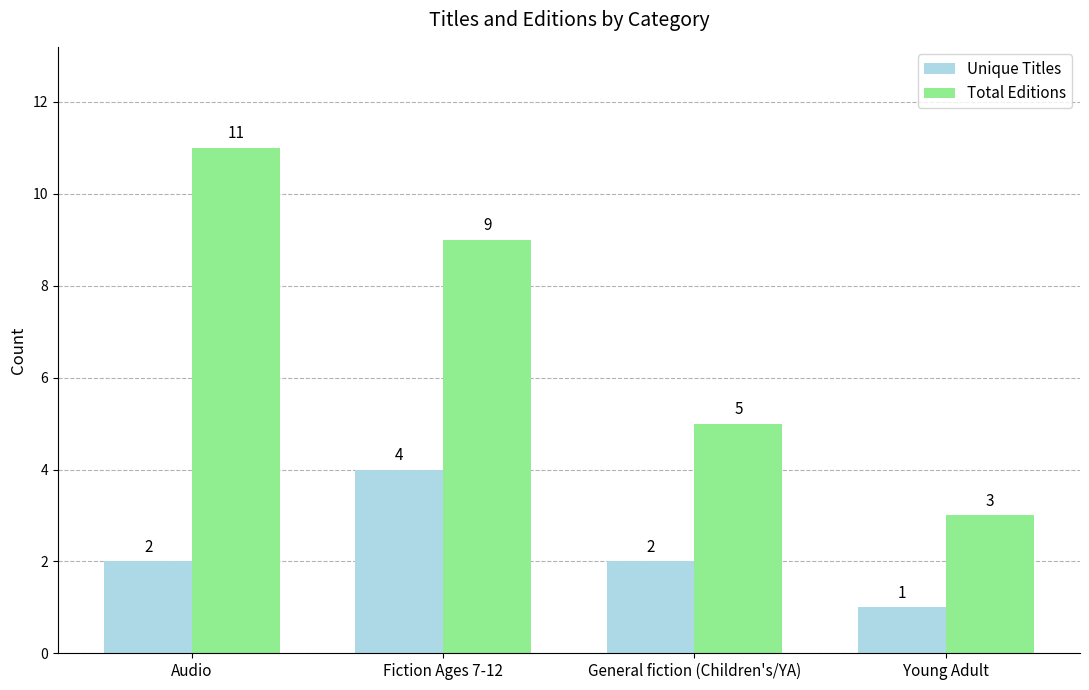

What value does the Total Editions series have at Young Adult?

3